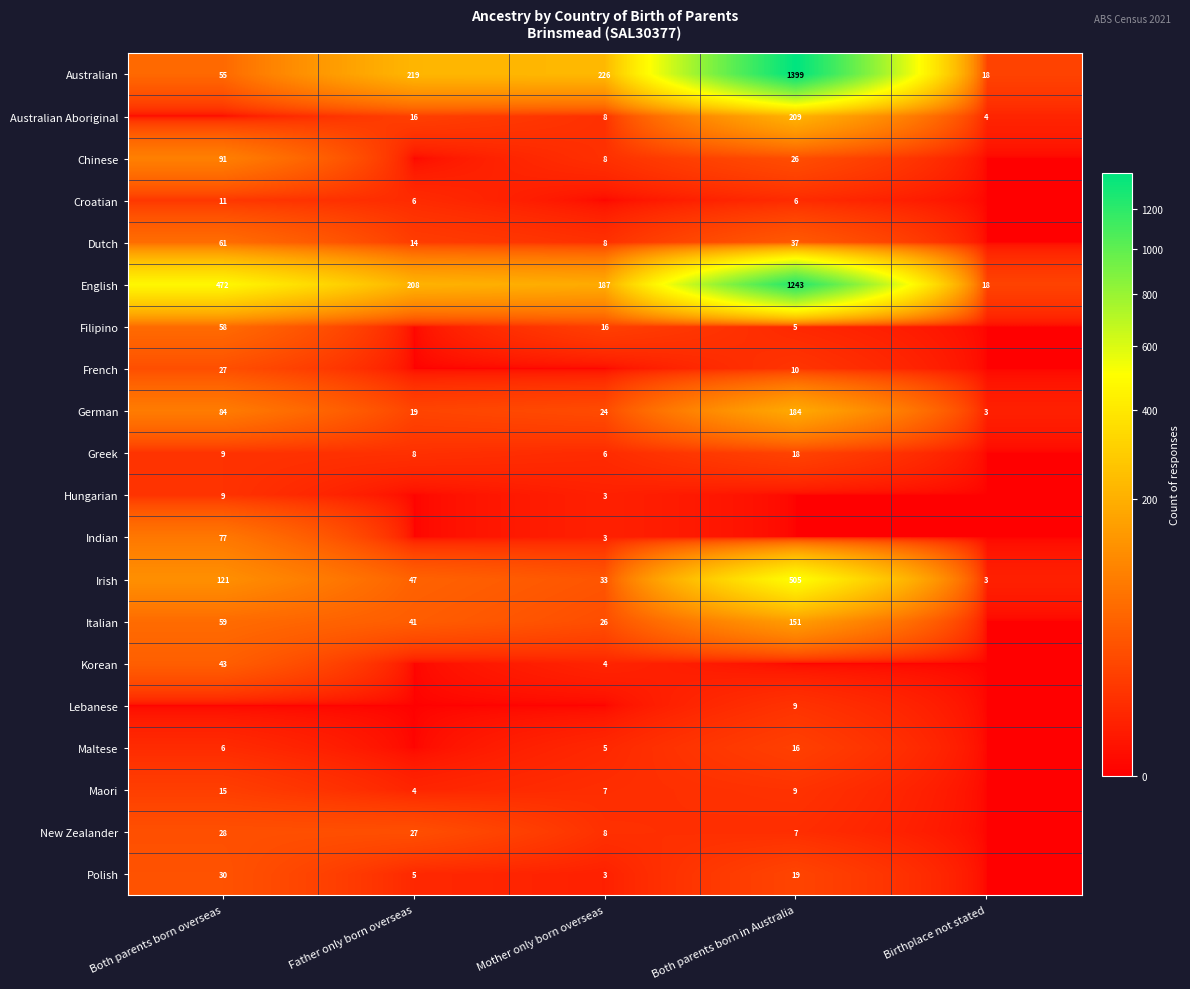

At how many categories does at least one series exceed 1312?

1